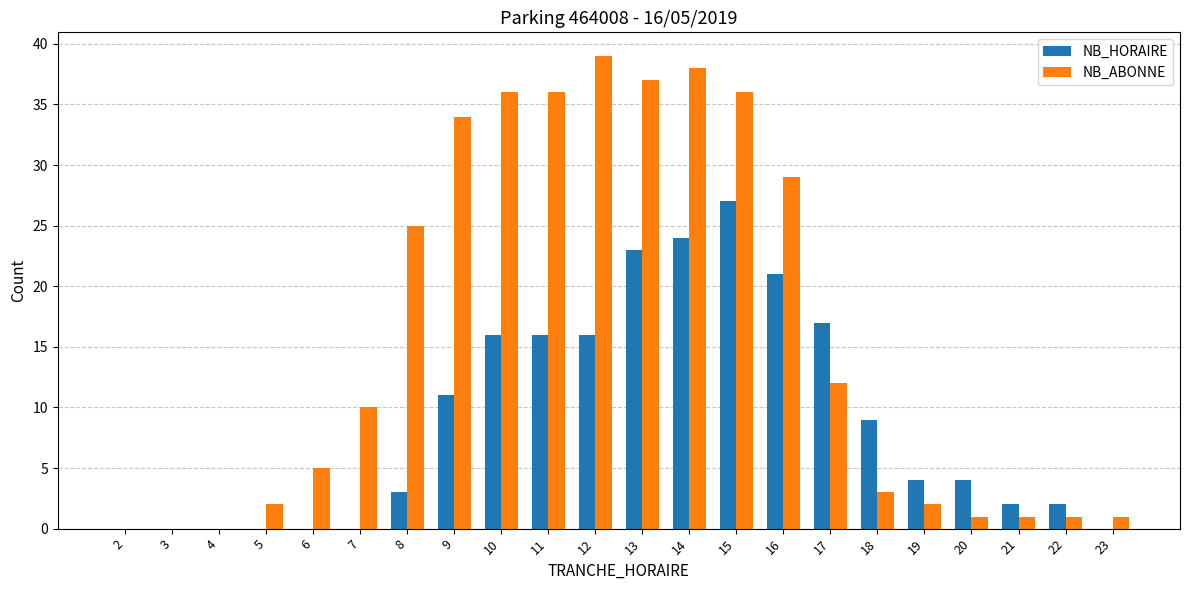

Is the value of NB_ABONNE at 12 greater than the value of NB_HORAIRE at 19?

Yes